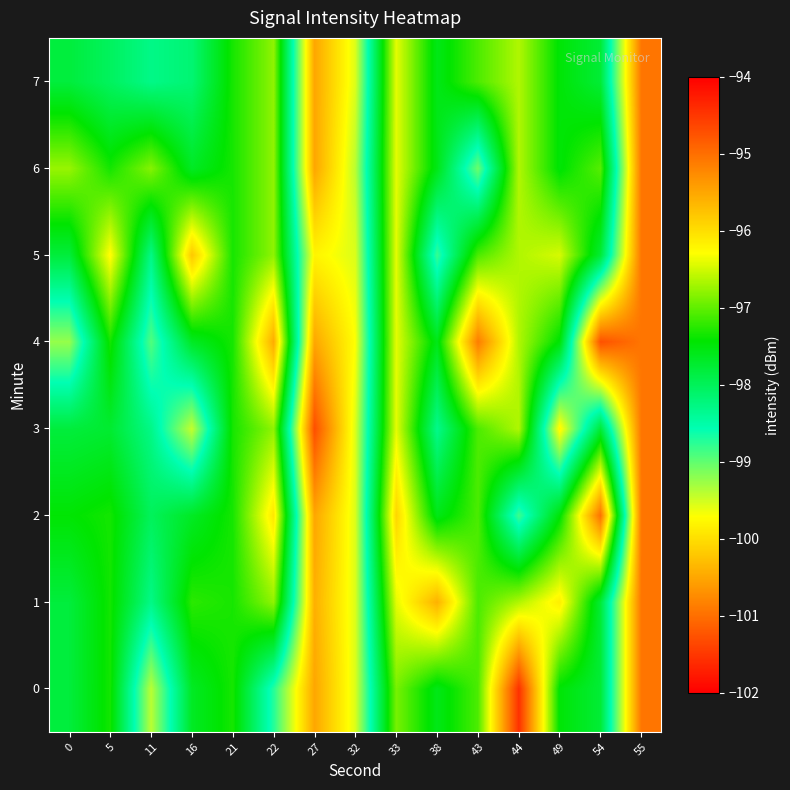

What is the difference between the highest and lowest values at 5?

1.8